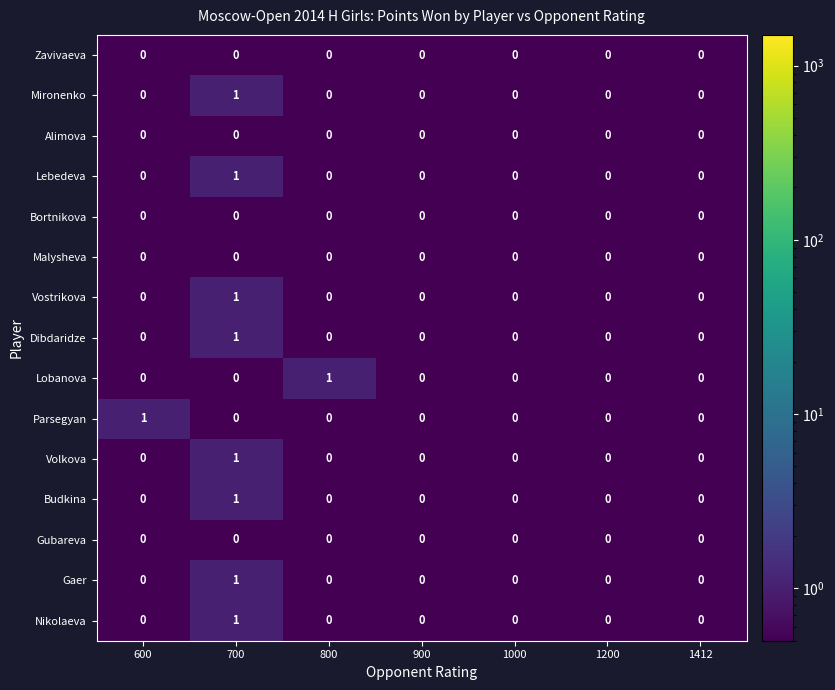

Is the value of Dibdaridze at 700 greater than the value of Bortnikova at 1412?

Yes